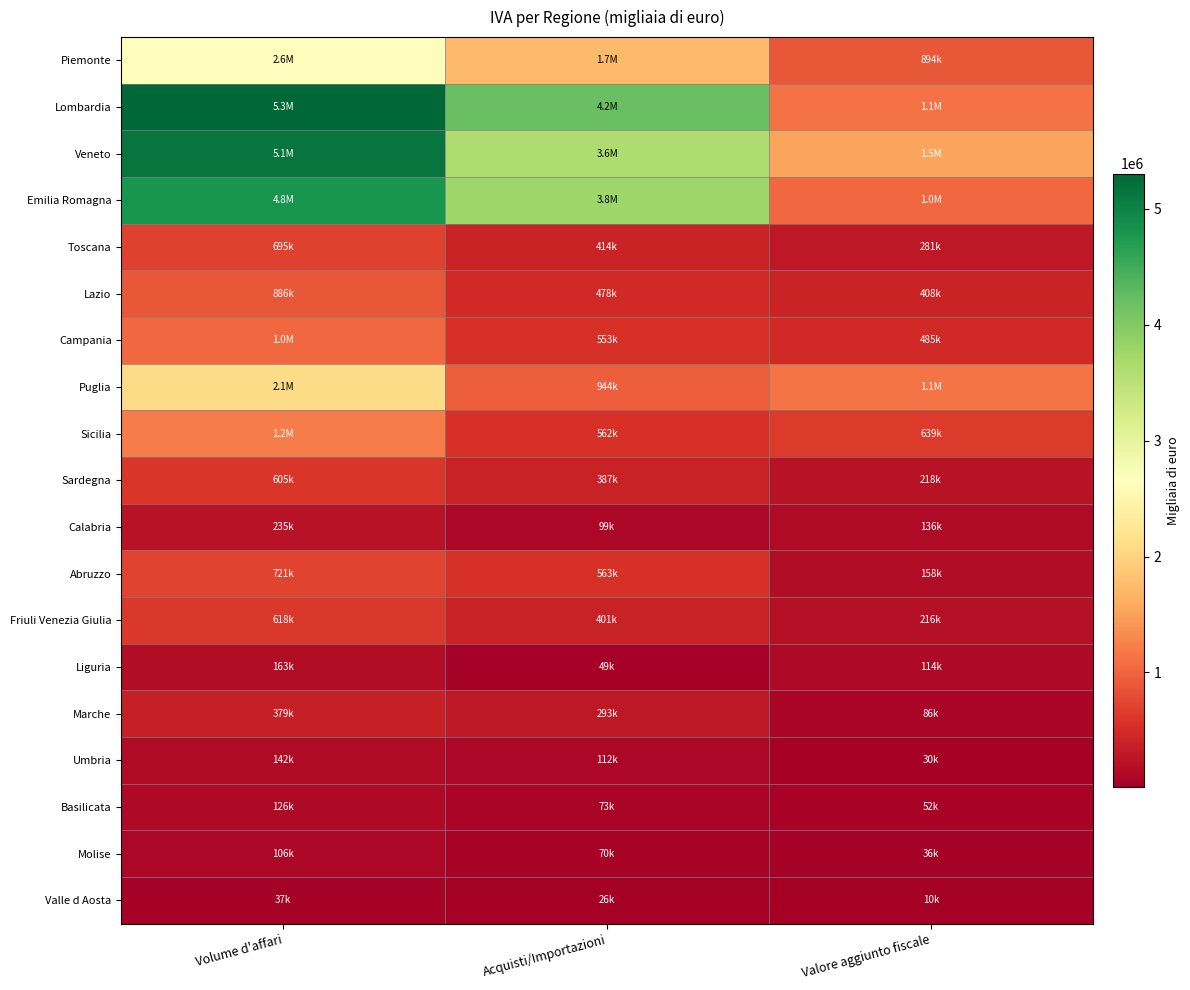

What is the smallest value displayed?

10331